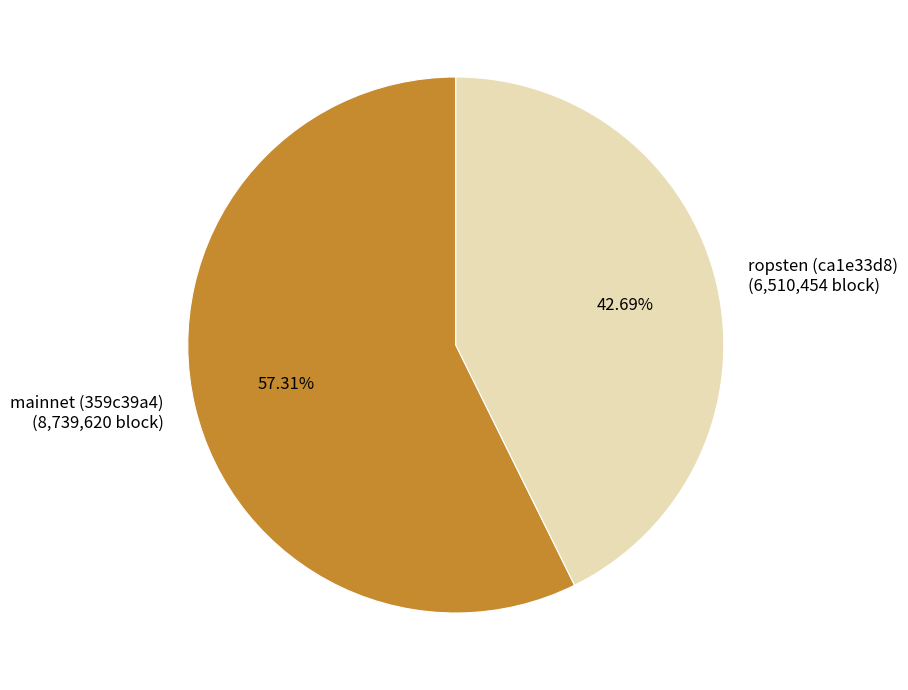

To the nearest percent, what is the average slice percentage?

50%